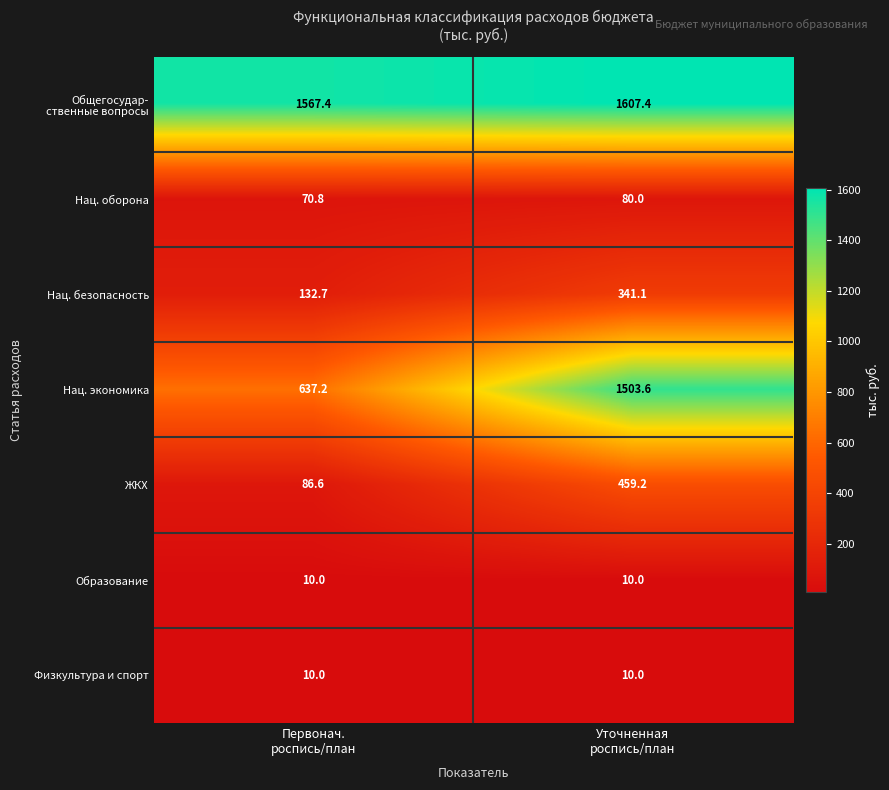

What is the smallest value displayed?

10.0